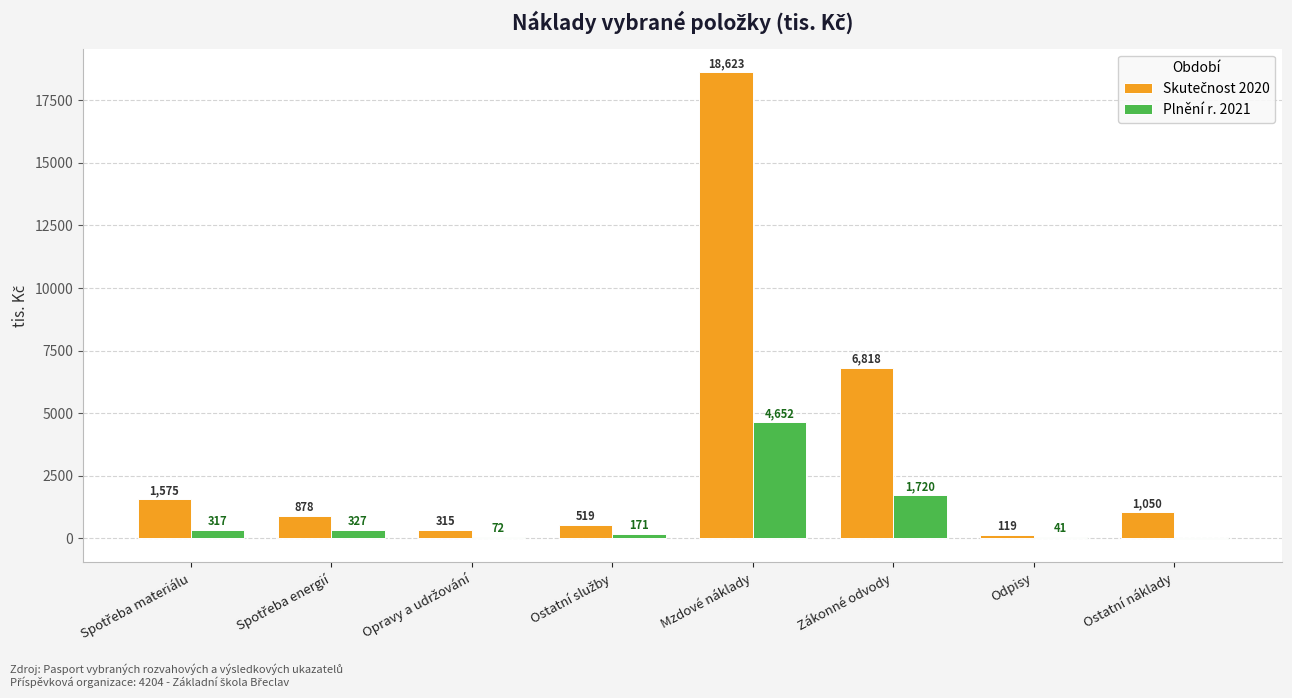

The value of Plnění r. 2021 at Zákonné odvody is 1720. True or false?

True